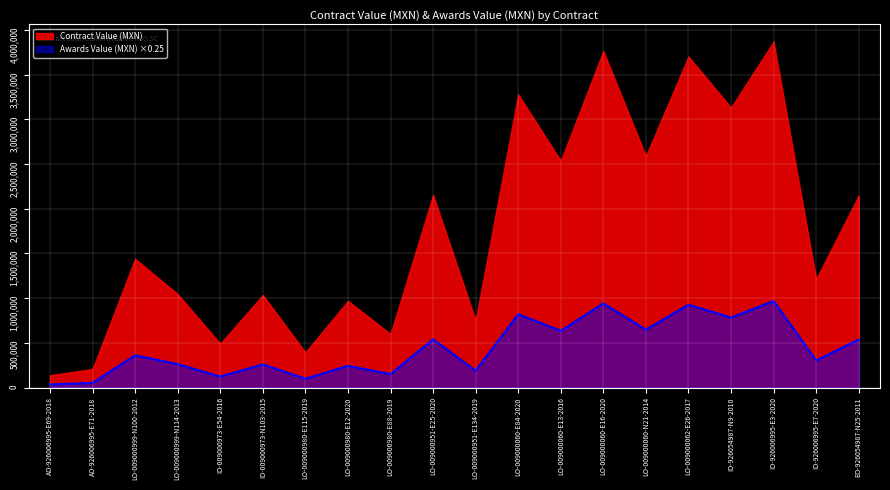

Where does the data first go above 360022?

LO-009000999-N100-2012